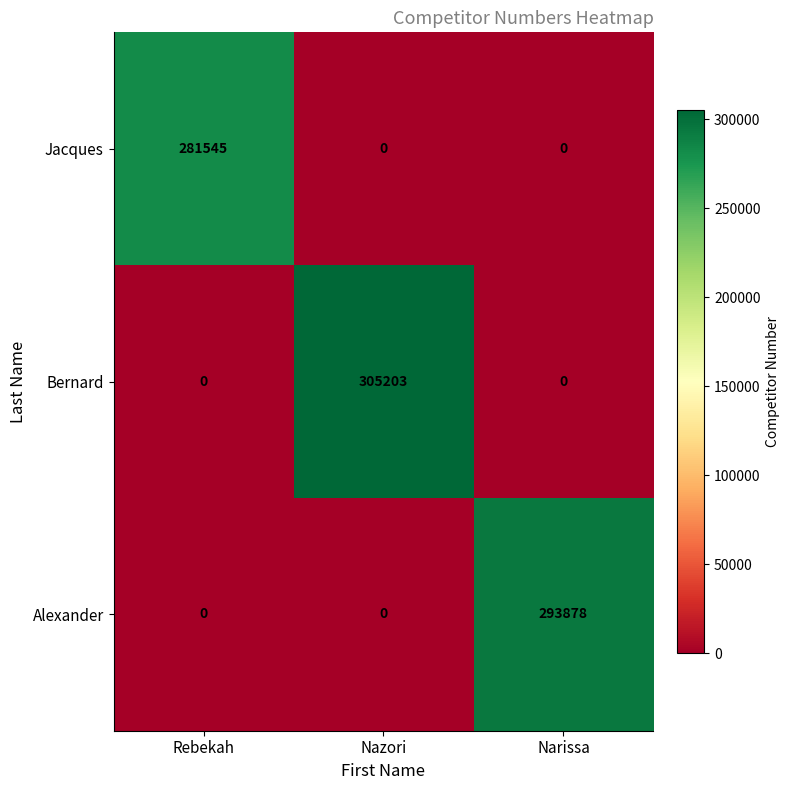

Is it true that Alexander equals 0 at Nazori?

True